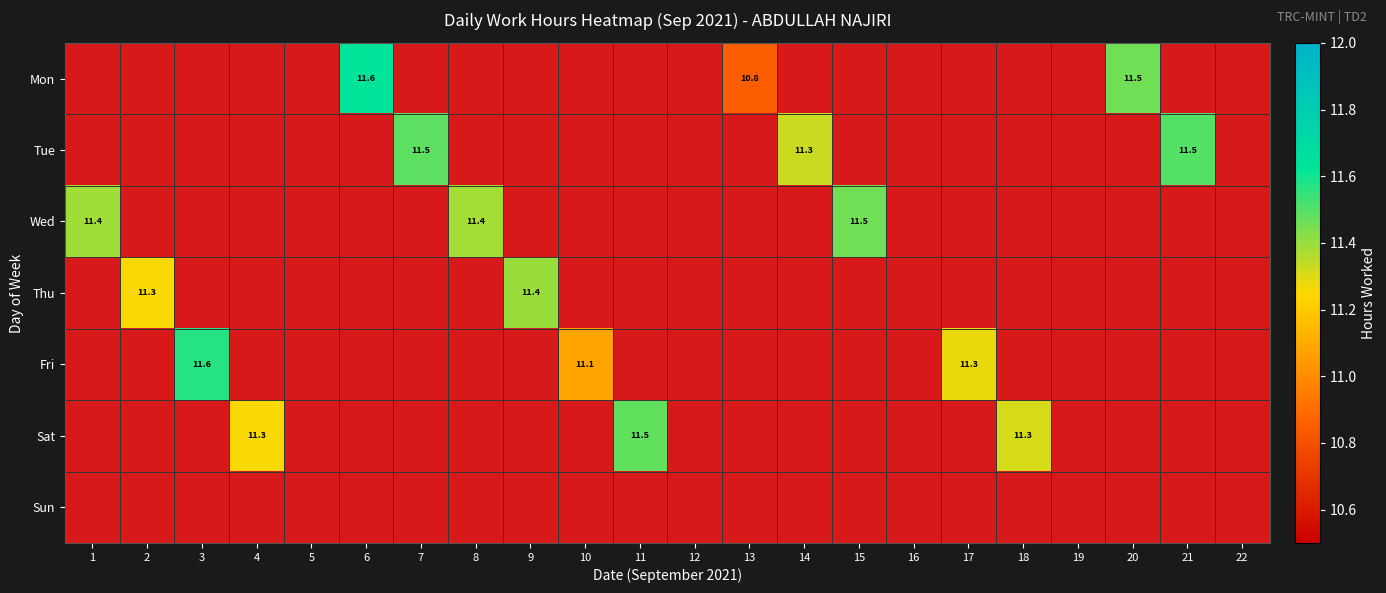

At which label does Fri reach its minimum?

1